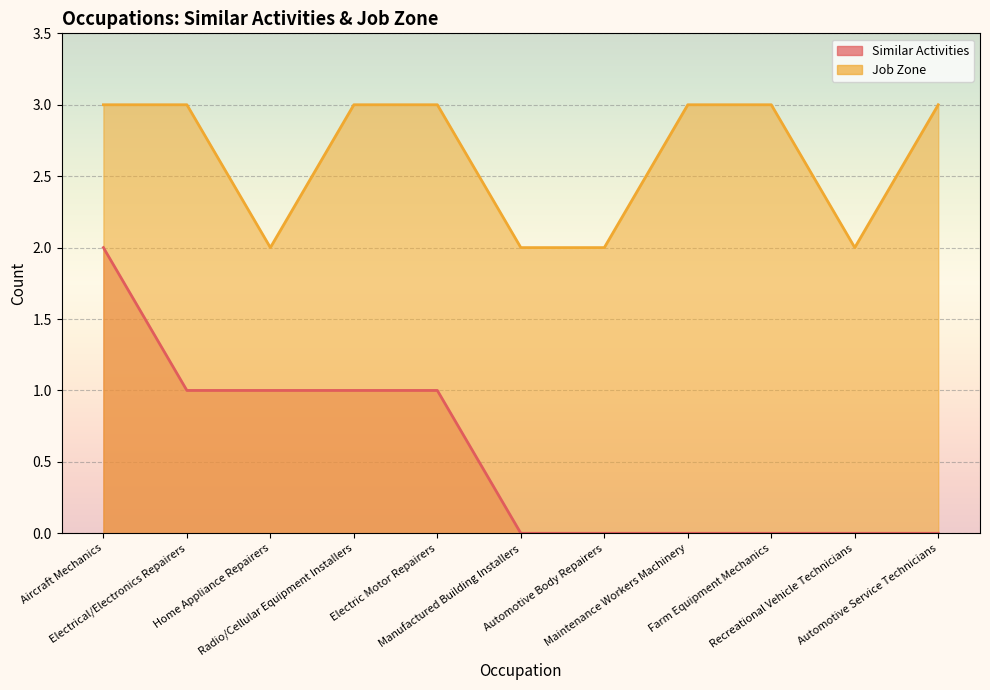

True or false: Similar Activities and Job Zone cross at least once.

False